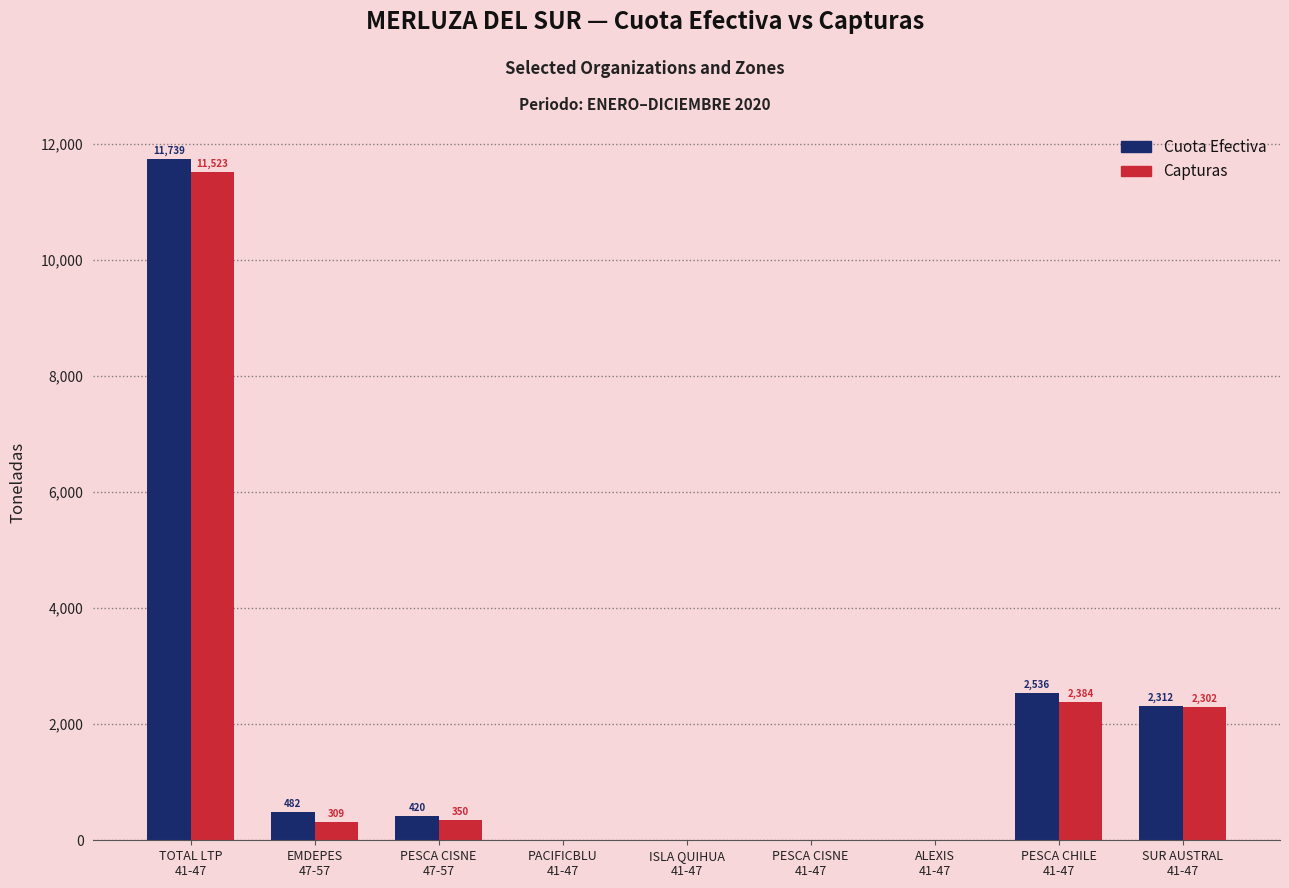

Is the value of Capturas at SUR AUSTRAL
41-47 greater than the value of Cuota Efectiva at PESCA CISNE
41-47?

Yes